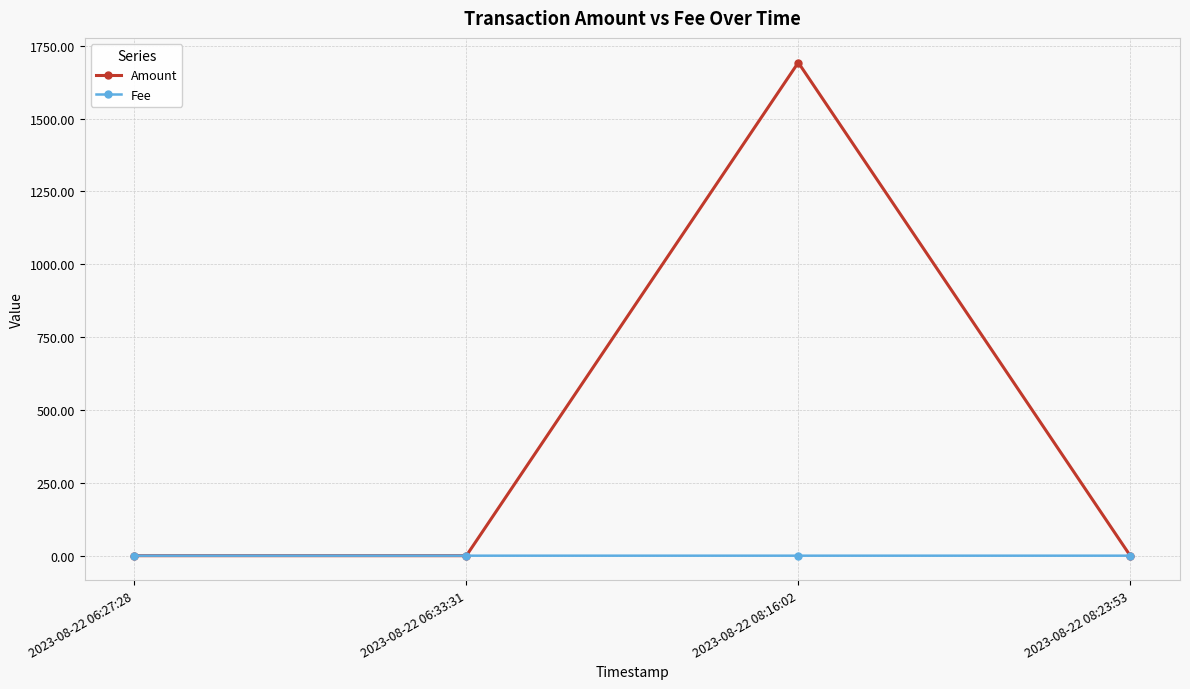

What is the average value of the Amount series?

423.0